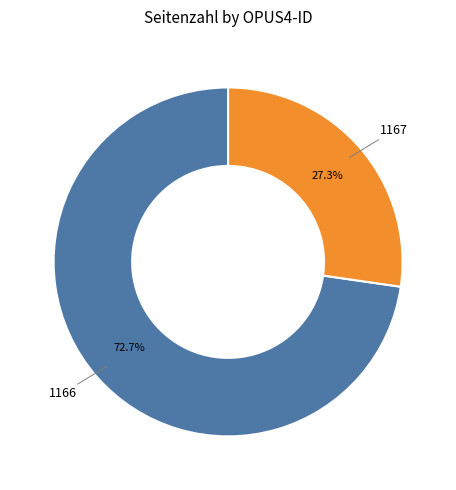

Rank the categories by value from highest to lowest.

1166, 1167